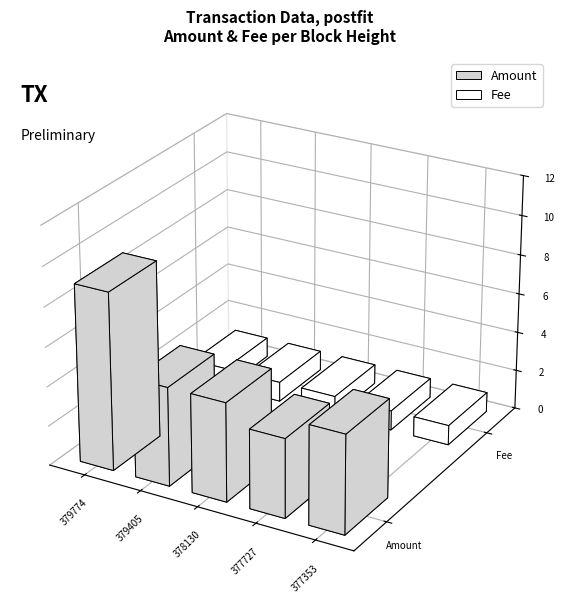

How many data points in Amount are above 5?

1